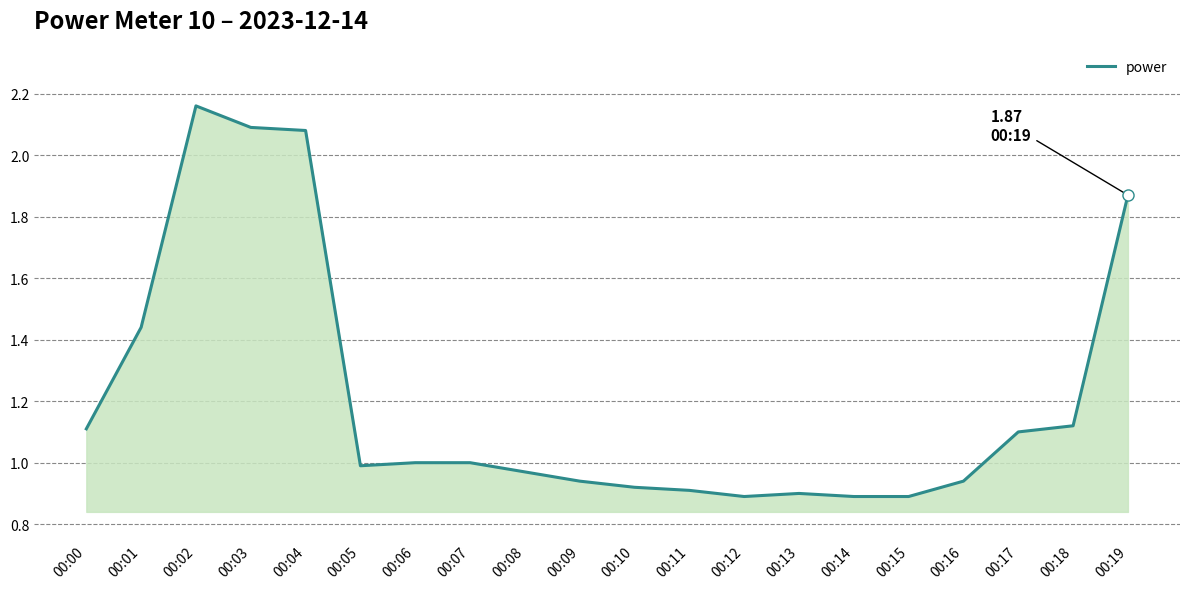

Between 00:14 and 00:09, which is larger?

00:09